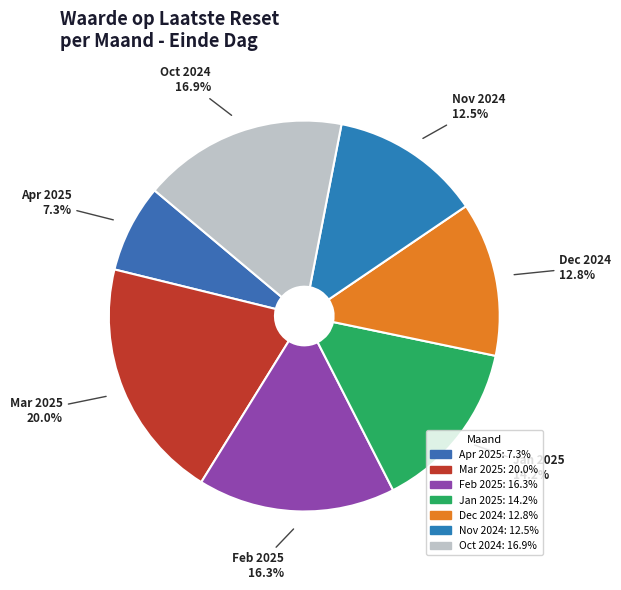

Rank the categories by value from lowest to highest.

2025-04, 2024-11, 2024-12, 2025-01, 2025-02, 2024-10, 2025-03